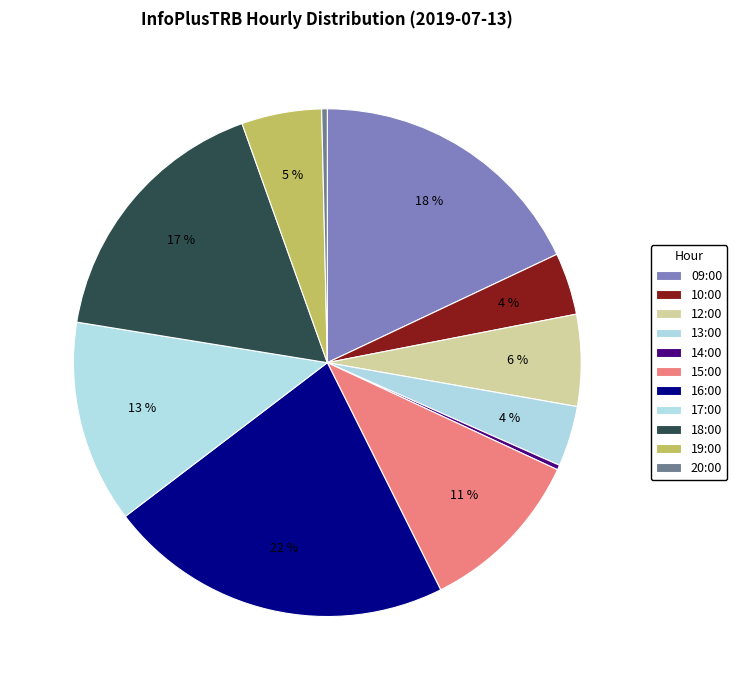

How many slices are in this pie chart?

11